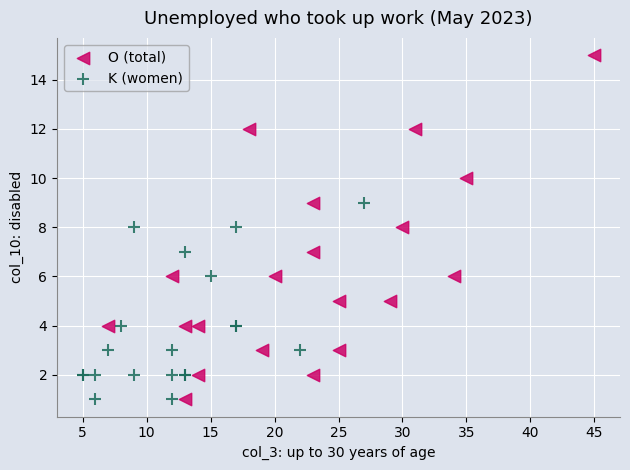

Which series reaches the maximum Y coordinate?

O (total)